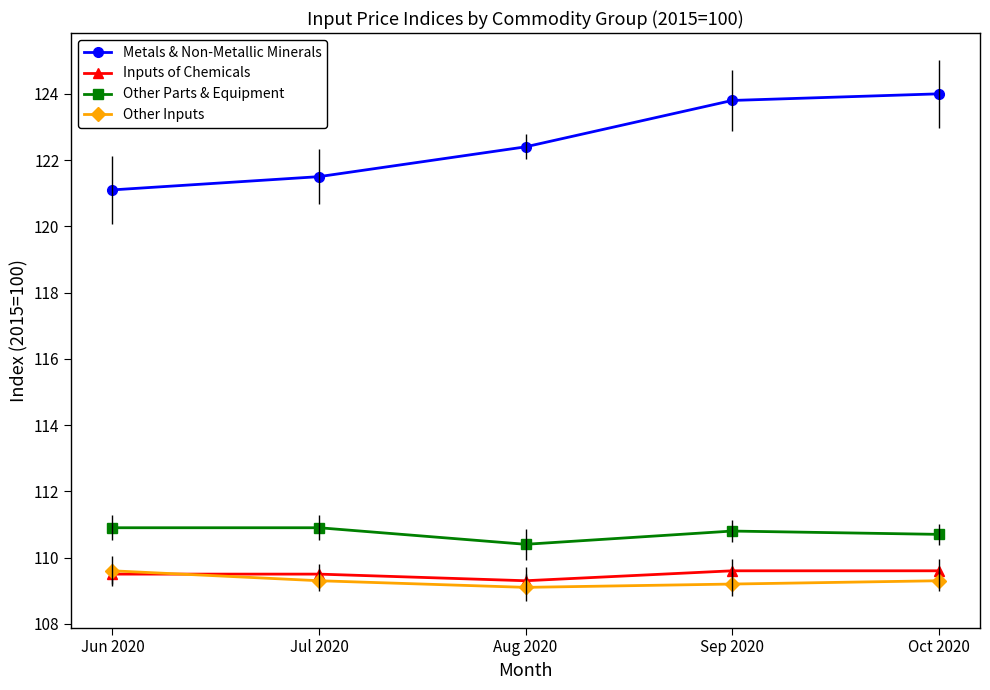

At Jul 2020, list the series in order from smallest to largest.

Other Inputs, Inputs of Chemicals, Other Parts & Equipment, Metals & Non-Metallic Minerals